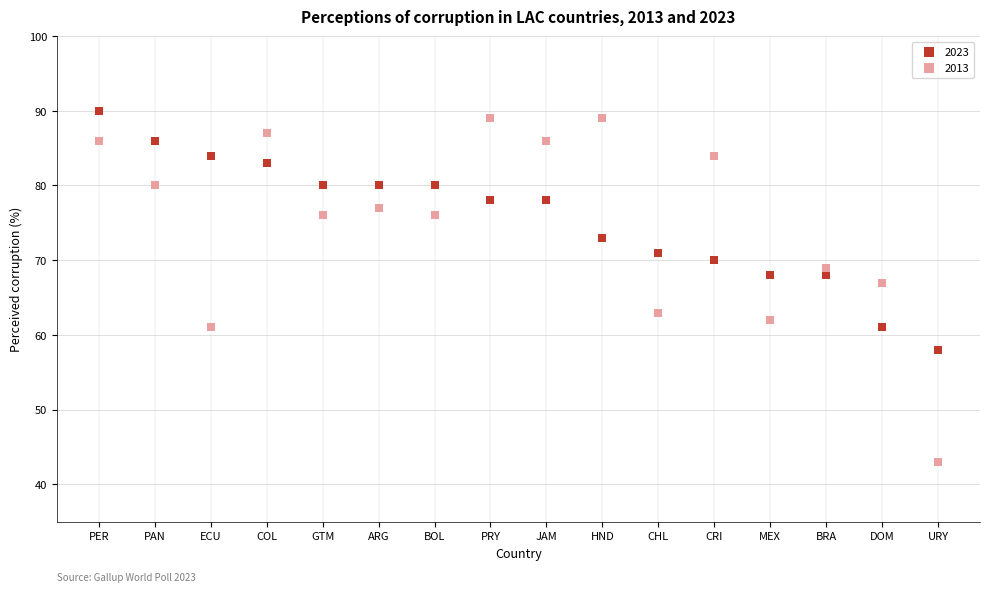

Which series has the widest spread of Y values?

2013